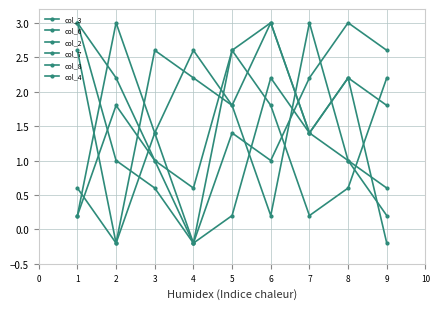

At which label does col_4 first exceed 1?

2